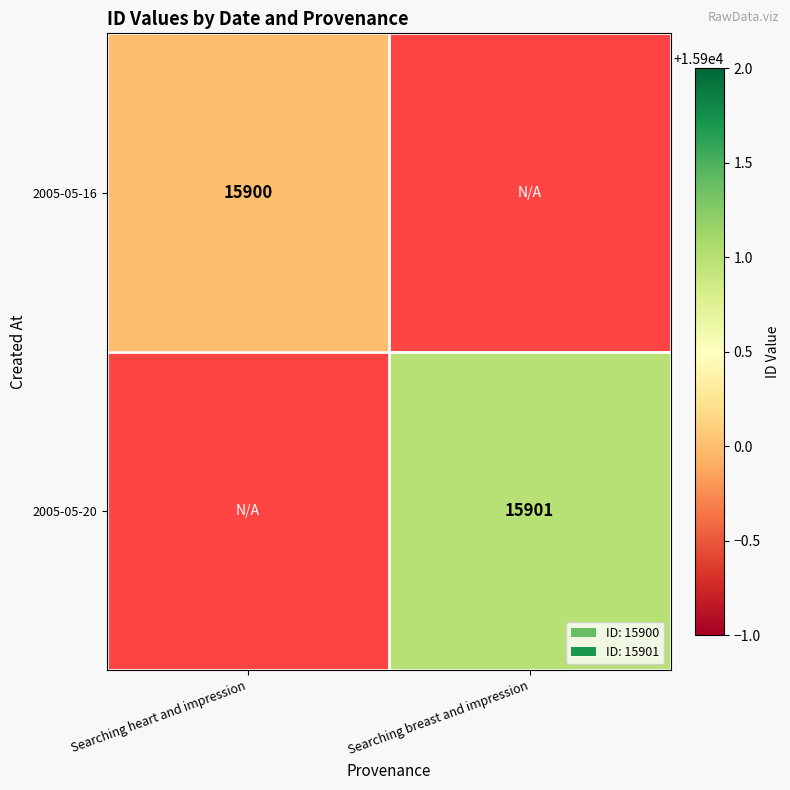

How many series are shown in this chart?

2